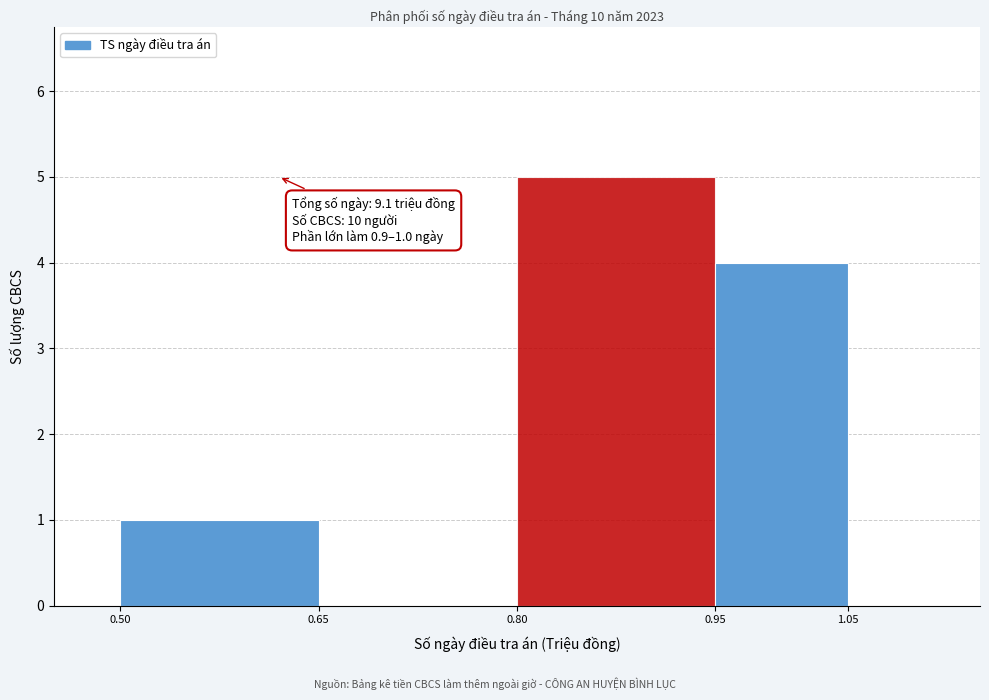

Over which range of the x-axis is the bar tallest?

0.80 to 0.95